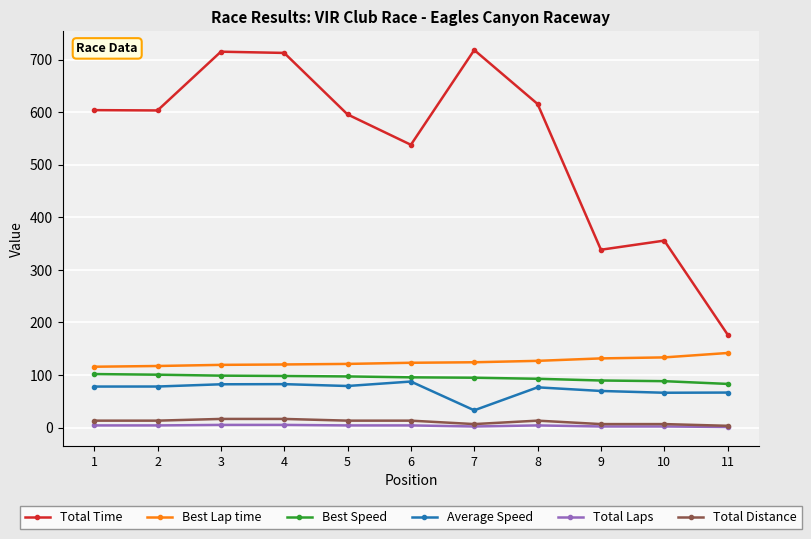

What is the total value across all series at 2?

916.2